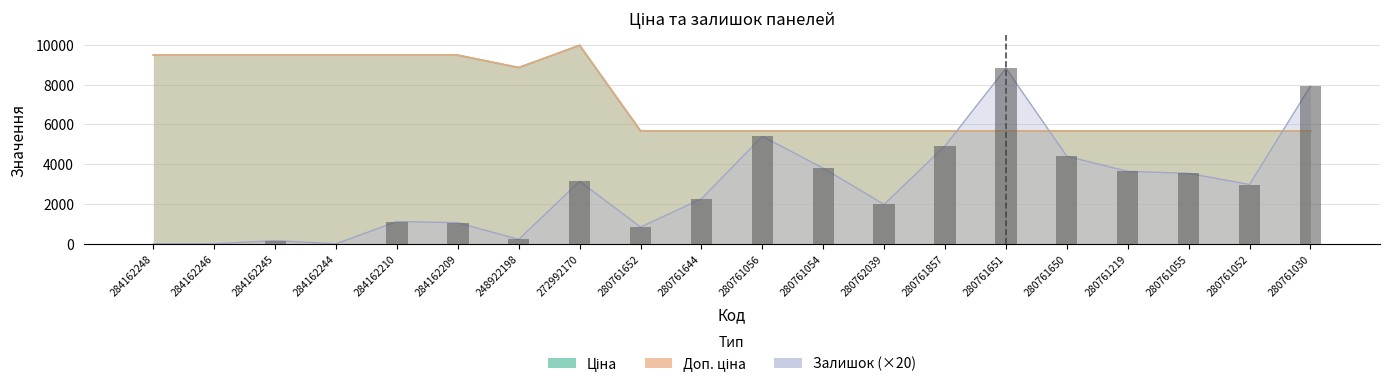

Read the Доп. ціна value at 280761030.

5673.8